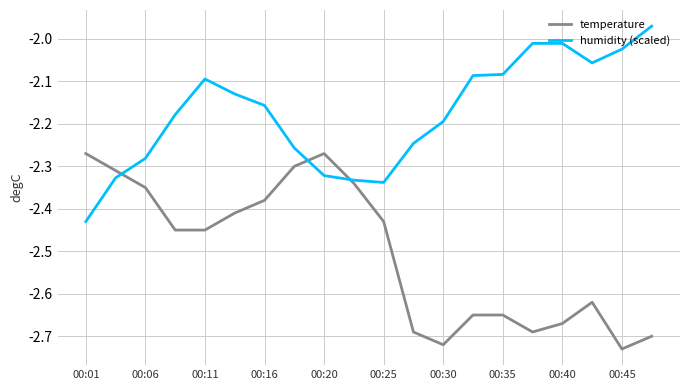

Which series has the largest total across all categories?

humidity (scaled)